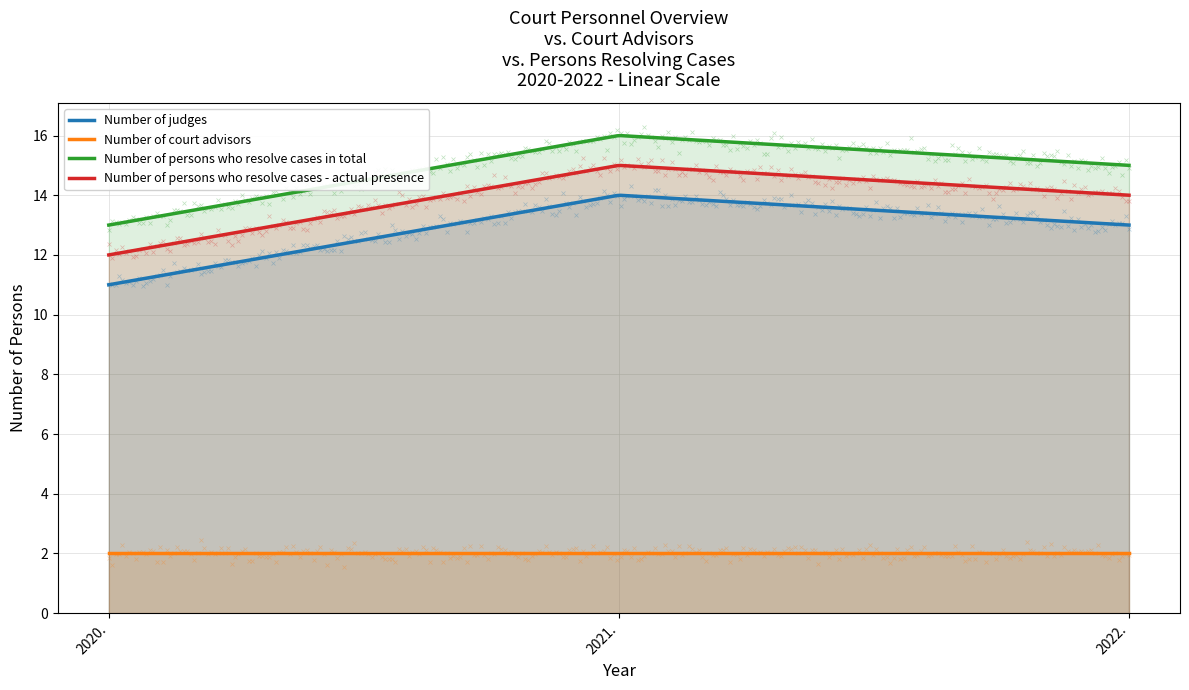

Reading right to left, transcribe all the data shown in this chart.

Number of judges: 13	14	11
Number of court advisors: 2	2	2
Number of persons who resolve cases in total: 15	16	13
Number of persons who resolve cases - actual presence: 14	15	12